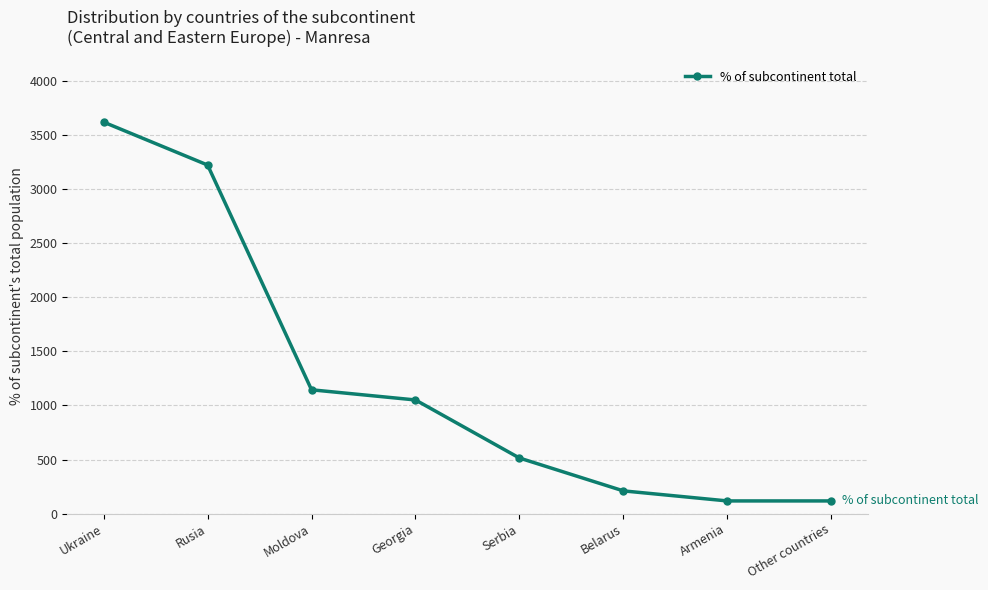

How many series are shown in this chart?

1